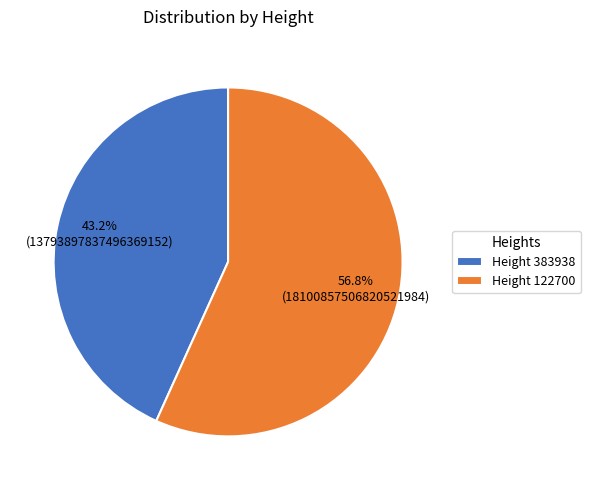

What is the majority slice?

Height 122700